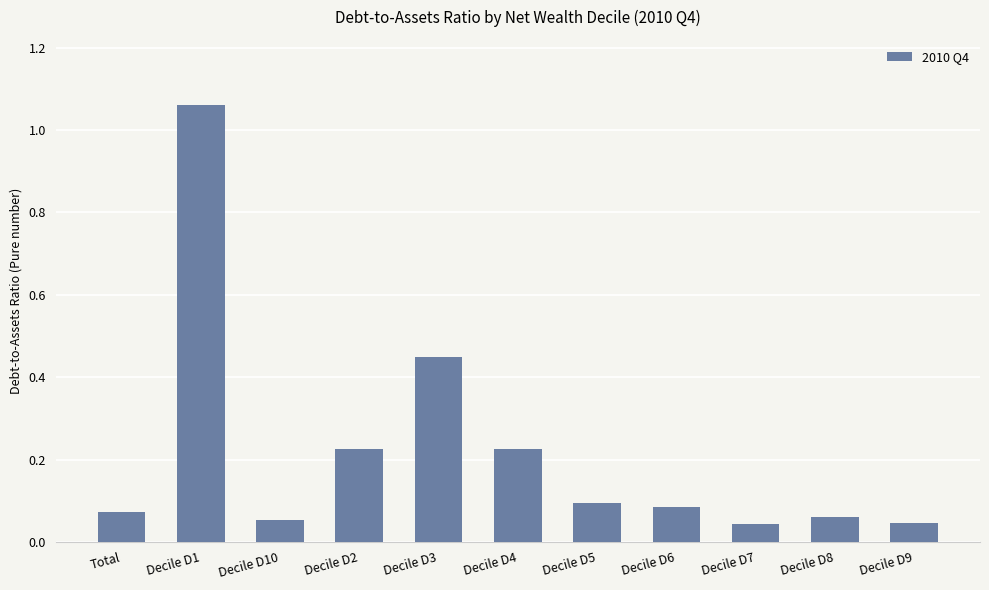

Which has a higher value, Decile D5 or Decile D3?

Decile D3